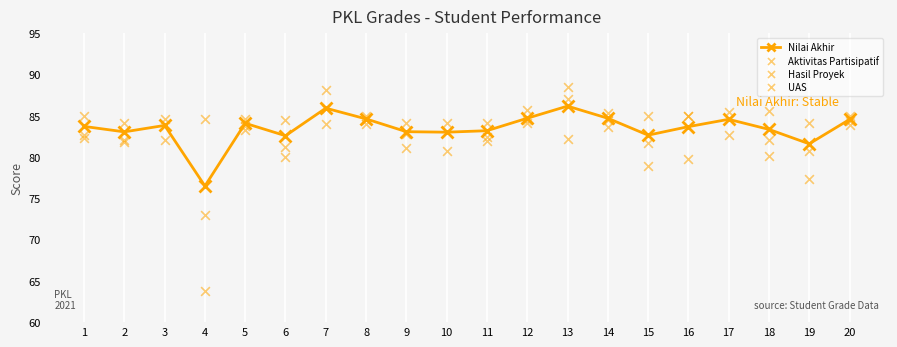

What is the total value across all series at 13?

343.9